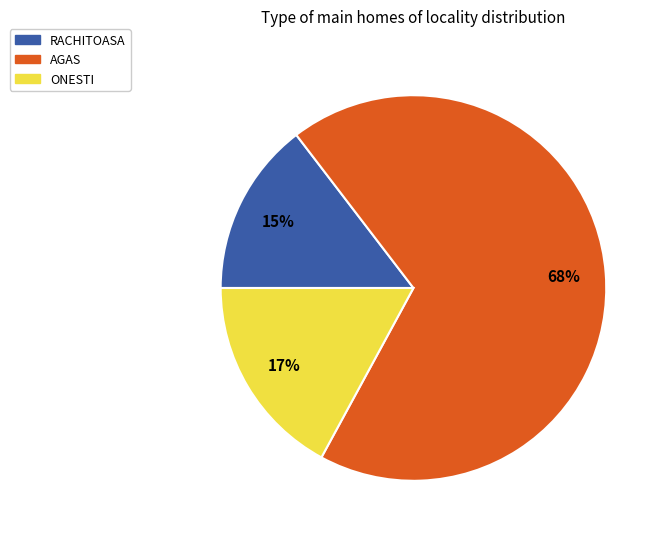

Rank the categories by value from lowest to highest.

RACHITOASA, ONESTI, AGAS